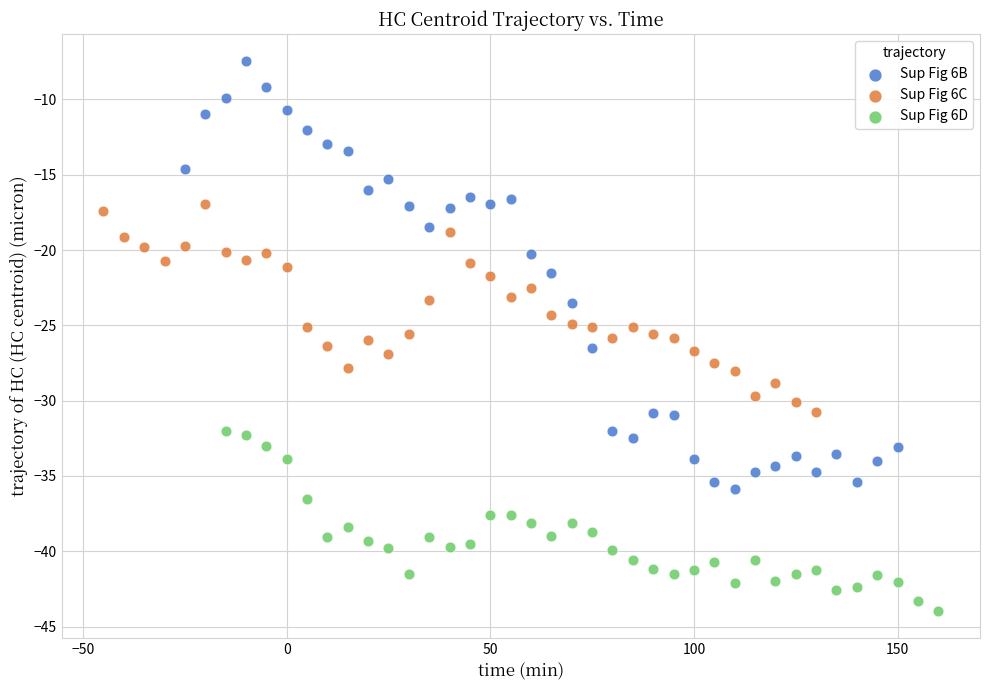

Which series contains the highest Y value?

Sup Fig 6B